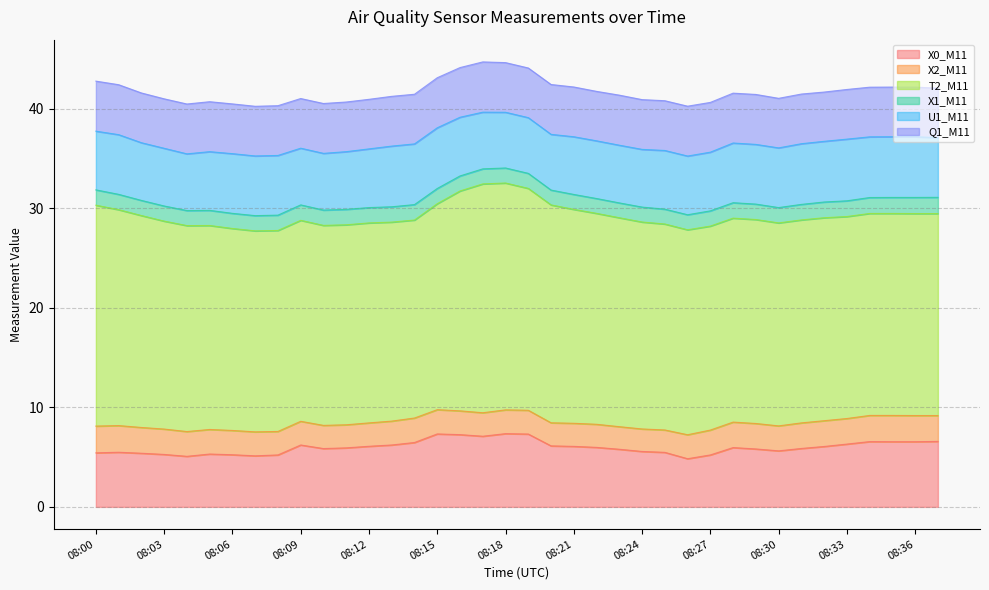

Does the chart display data point markers on the line(s)?

No